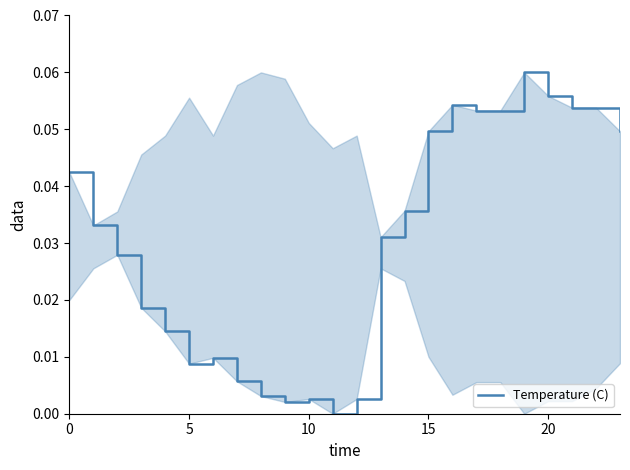

Which label corresponds to the largest value in the chart?

19